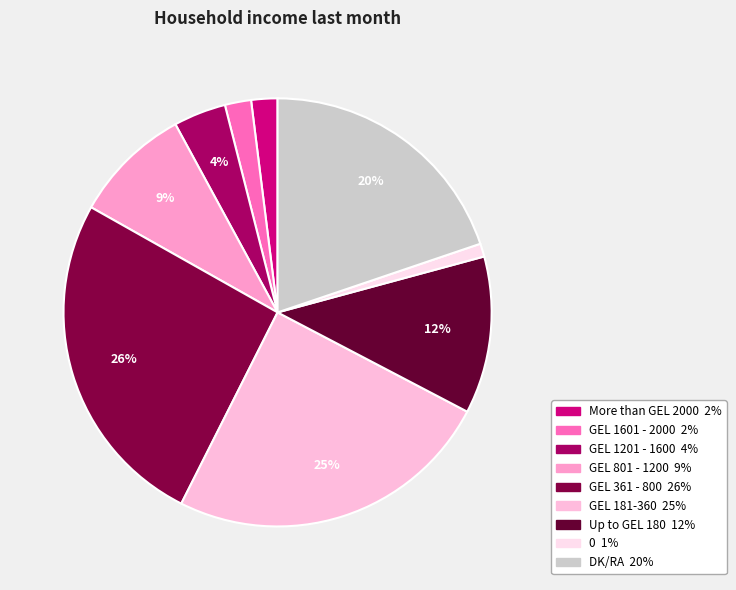

What is the ratio of the value at Up to GEL 180 to the value at DK/RA?

0.6